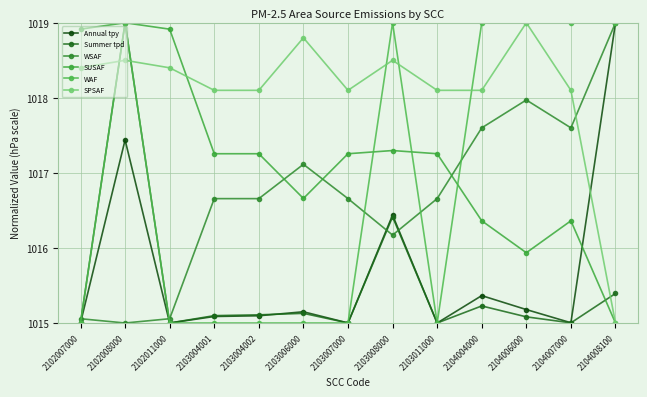

Is the value of SUSAF at 2103008000 greater than the value of WAF at 2102007000?

Yes